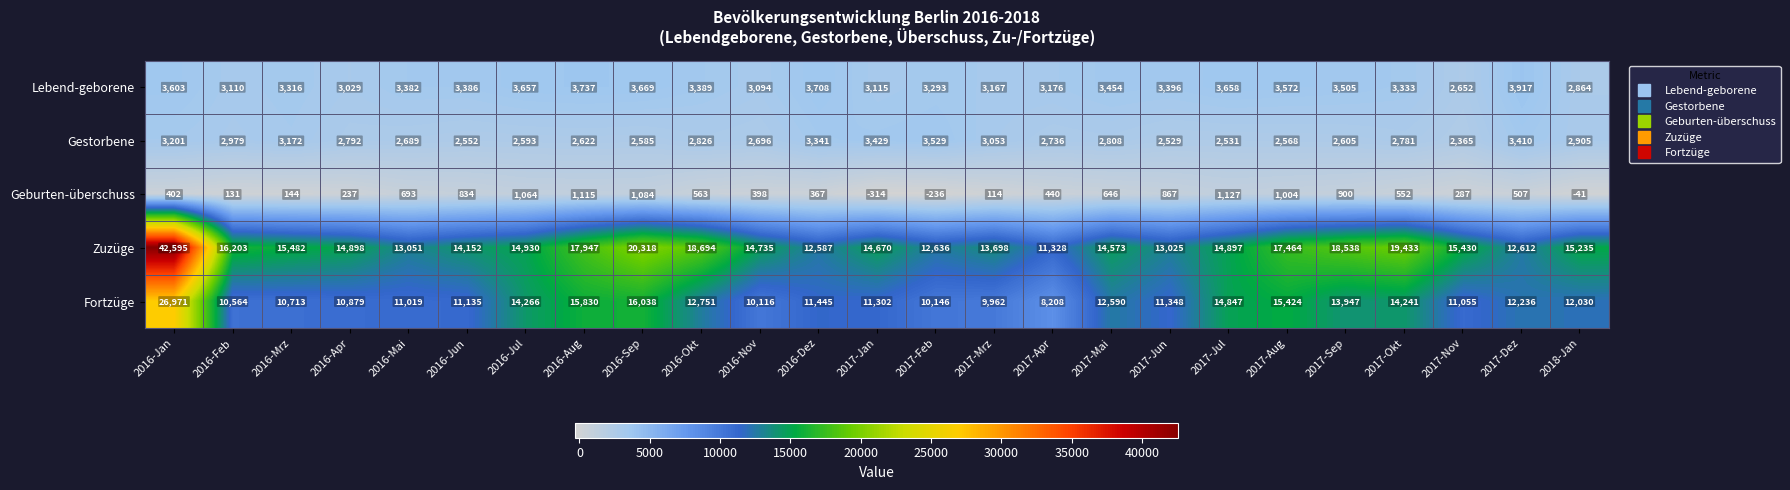

Rank the series by their maximum value, from lowest to highest.

Geburten-überschuss, Gestorbene, Lebend-geborene, Fortzüge, Zuzüge